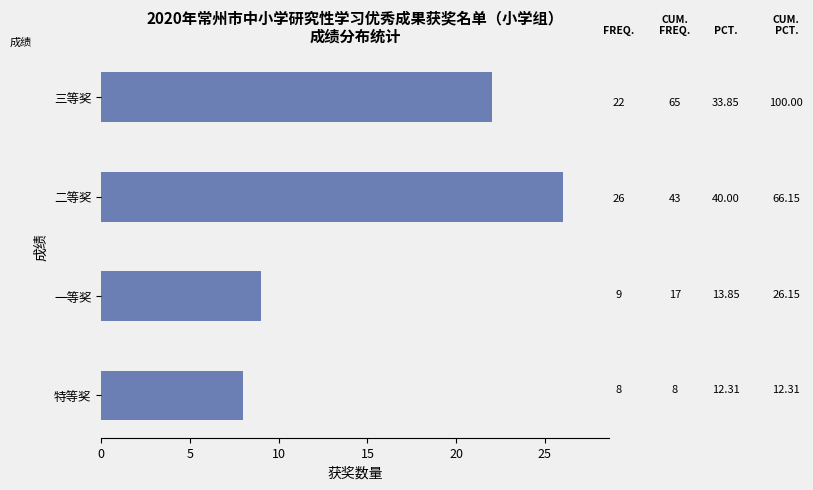

Are the bars horizontal?

Yes